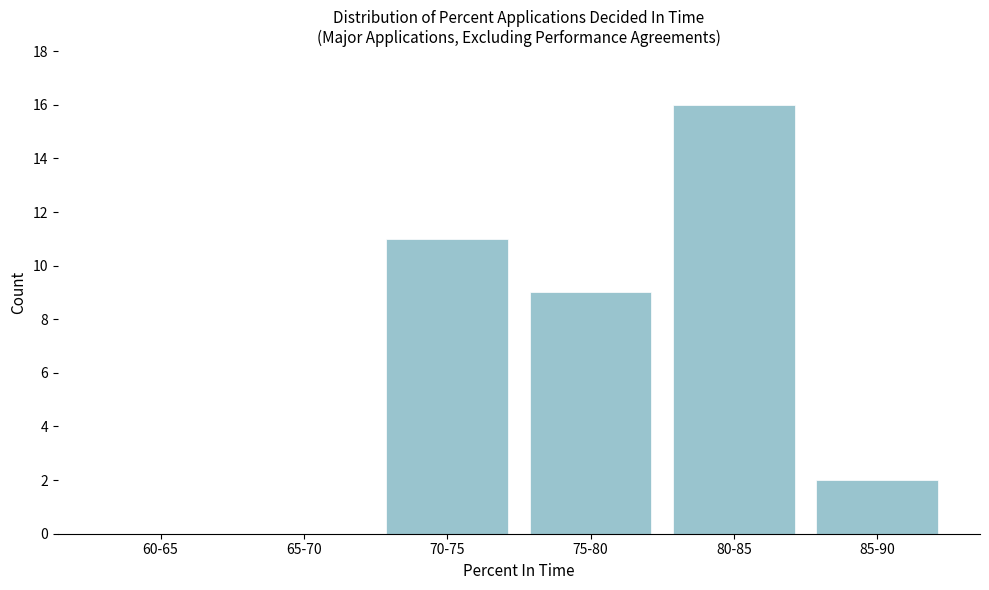

Reading right to left, what are all the values shown in this chart?

85-90=2	80-85=16	75-80=9	70-75=11	65-70=0	60-65=0